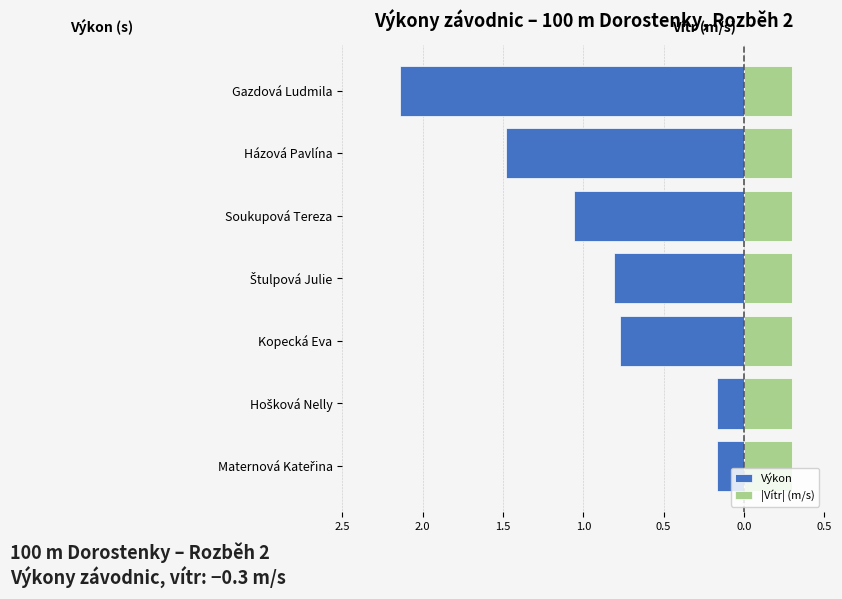

What is the difference between the highest and lowest values at 0.5?

1.9